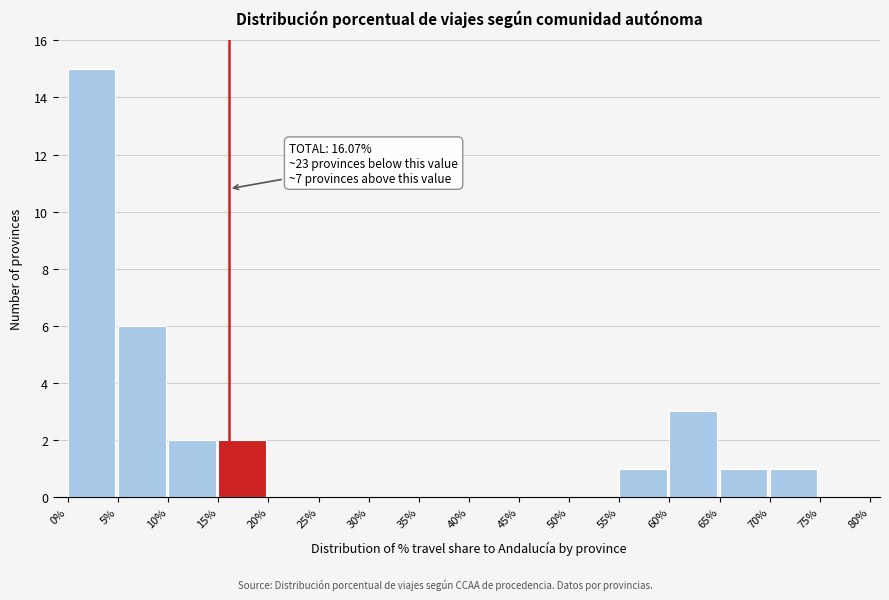

Over which range of the x-axis is the bar tallest?

0% to 5%